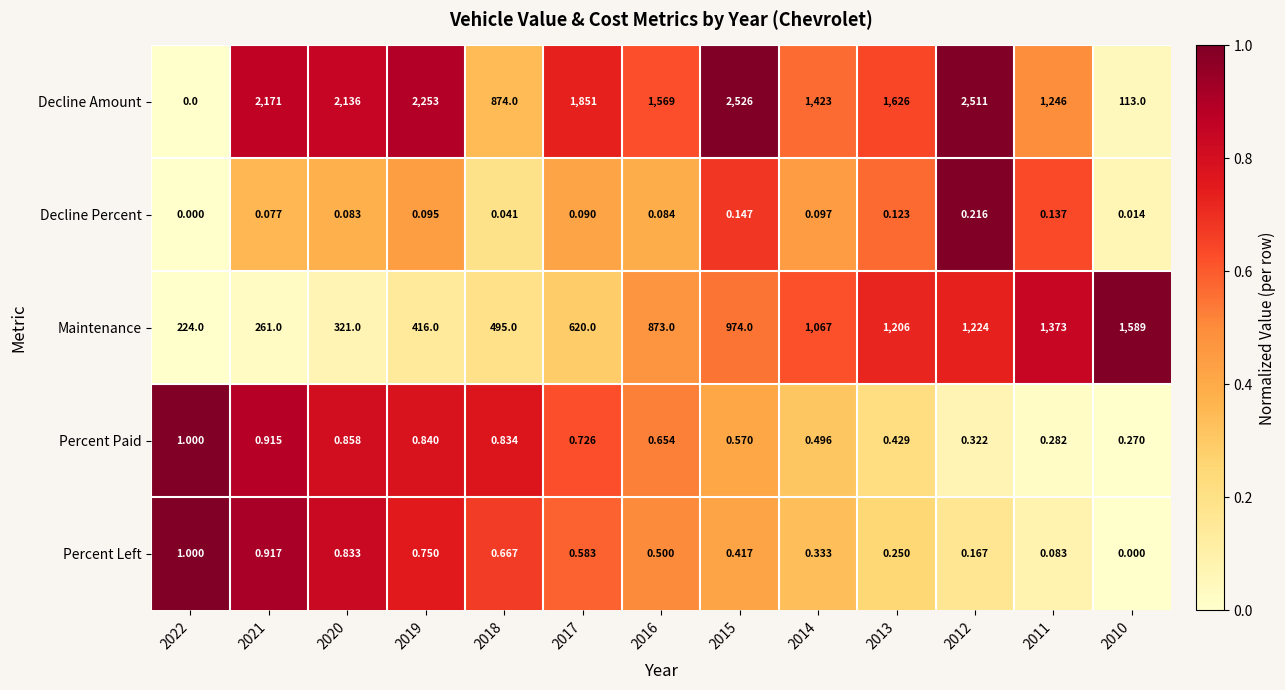

Which series changed the most between 2019 and 2017?

Decline Amount